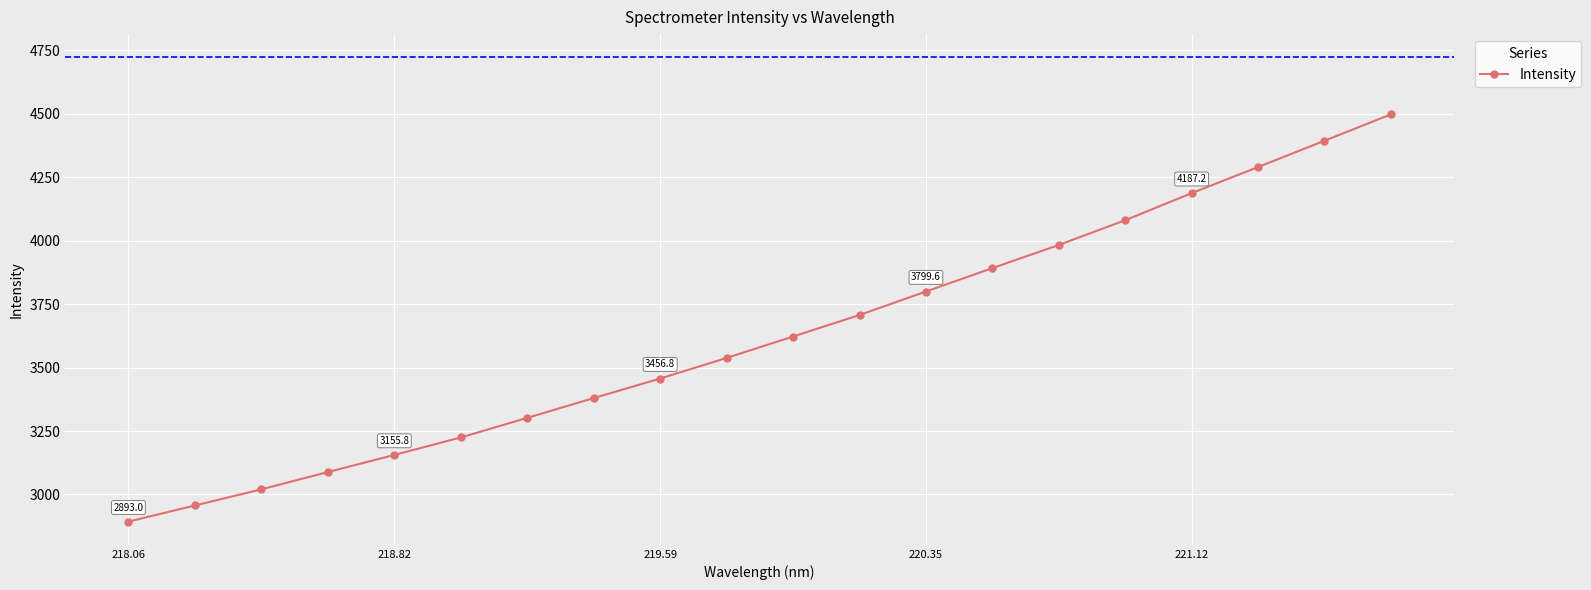

What is the greatest value displayed?

4497.5